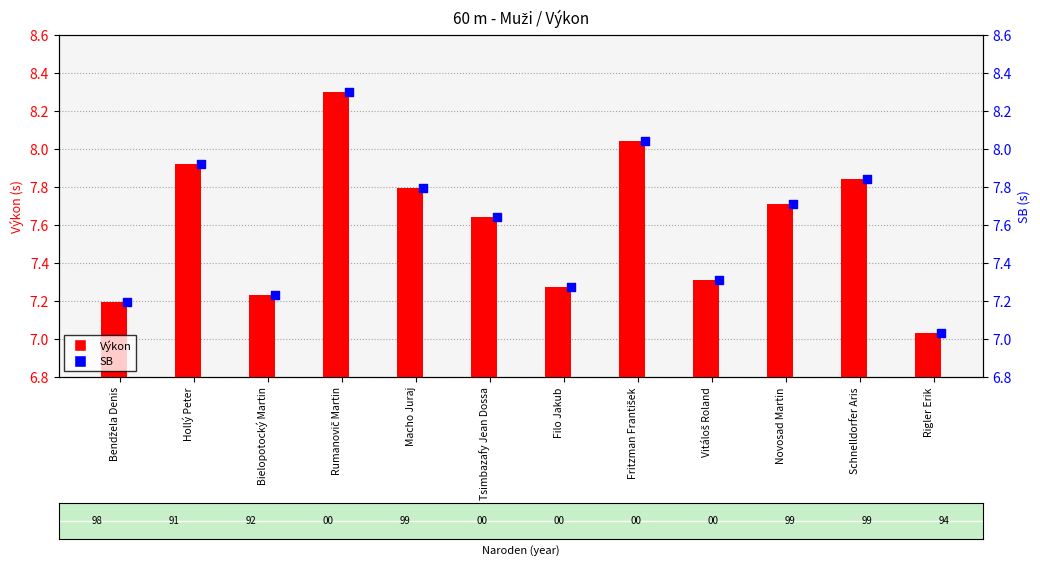

Is the value of Výkon at Fritzman František greater than the value of SB at Rumanovič Martin?

No